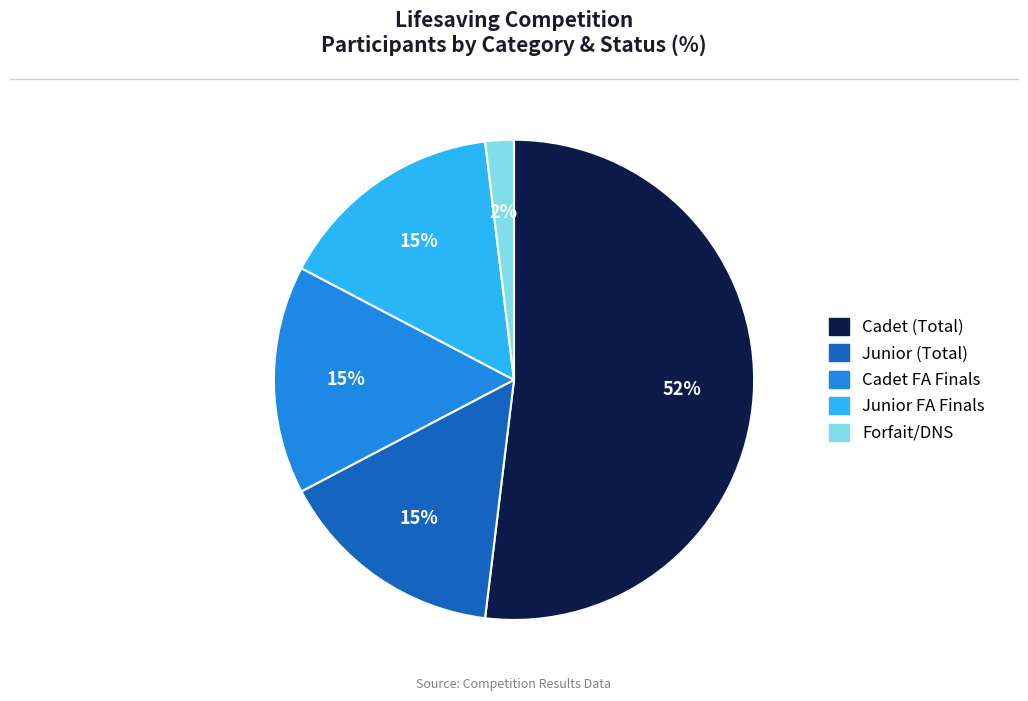

To the nearest percent, what is the average slice percentage?

20%